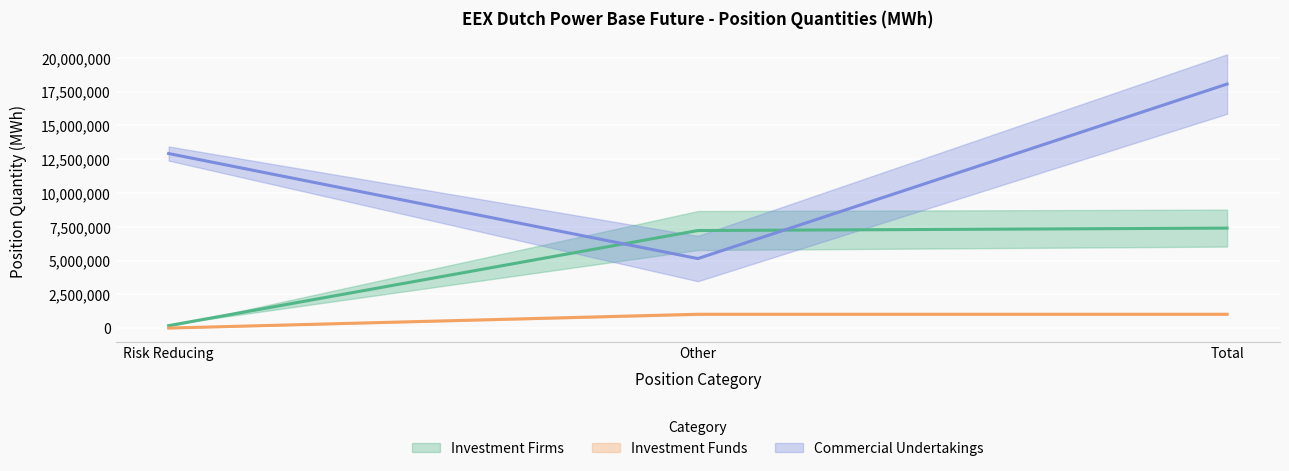

Reading left to right, transcribe all the data shown in this chart.

Investment Firms Long: 179373.5	7219662.5	7399036.0
Investment Firms Short: 0.0	1023177.5	1023177.5
Commercial Long: 12920085.5	5143963.5	18064049.0